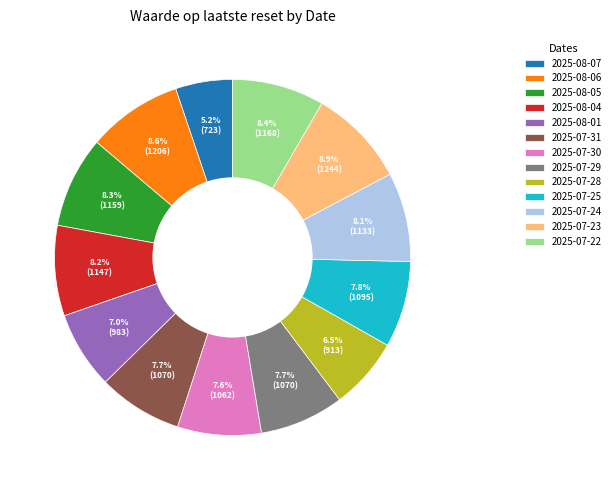

Is 2025-07-31 the majority of the pie?

No